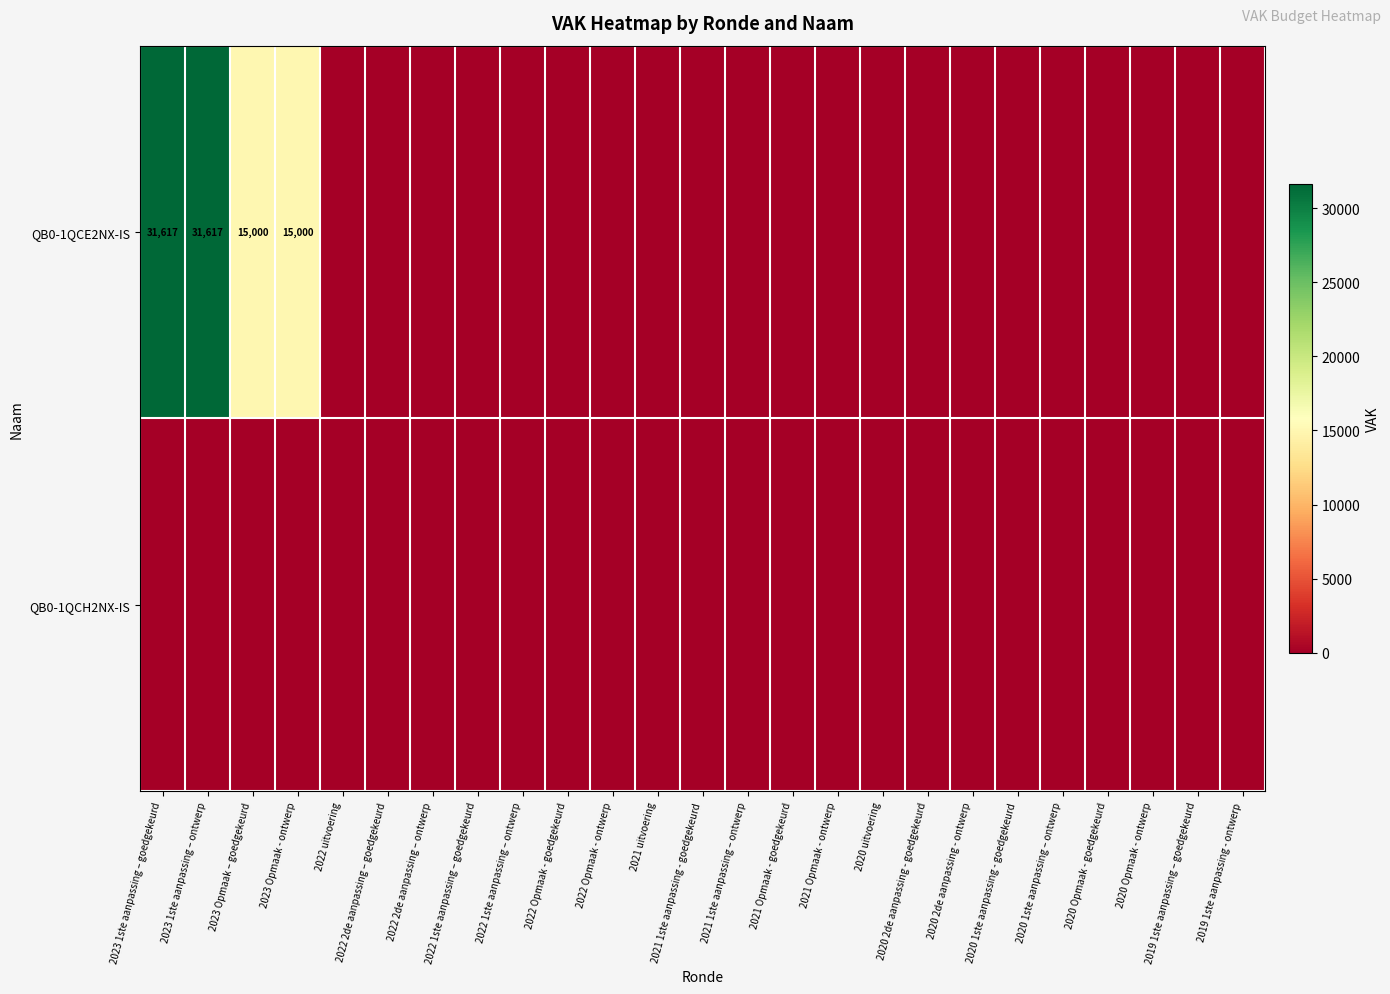

True or false: QB0-1QCE2NX-IS has a value of 31617 at 2023 1ste aanpassing – goedgekeurd.

True